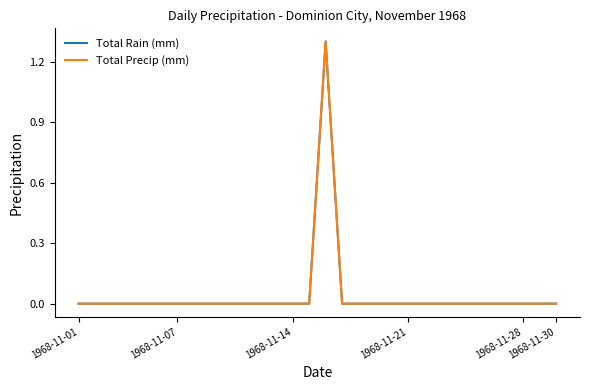

True or false: Total Rain (mm) and Total Precip (mm) cross at least once.

False